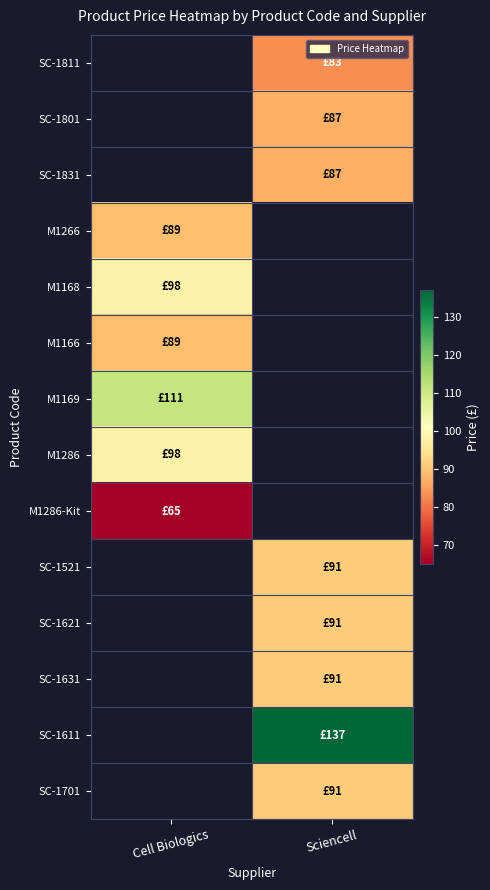

How many positive values does the SC-1611 series have?

1